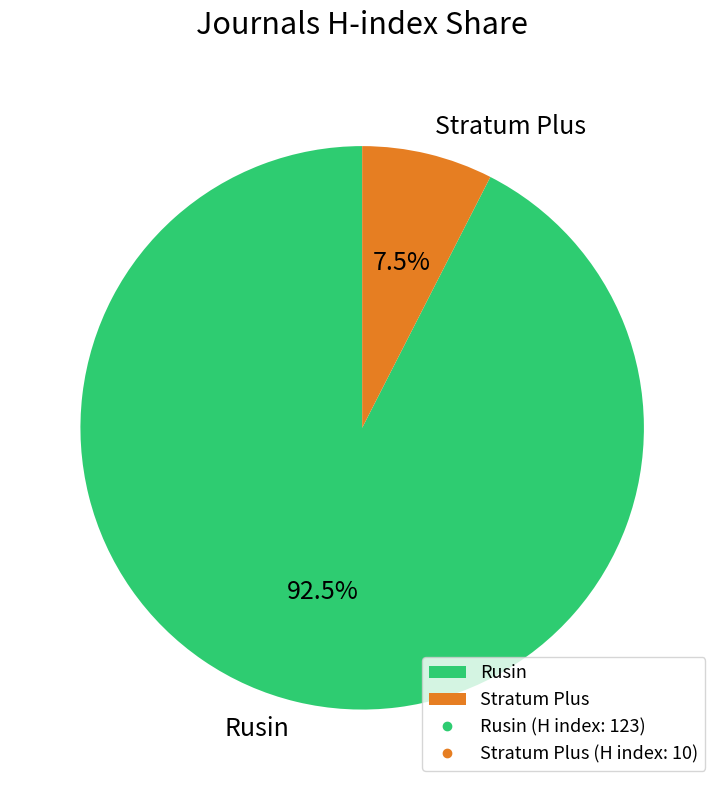

To the nearest percent, what is the average slice percentage?

50%